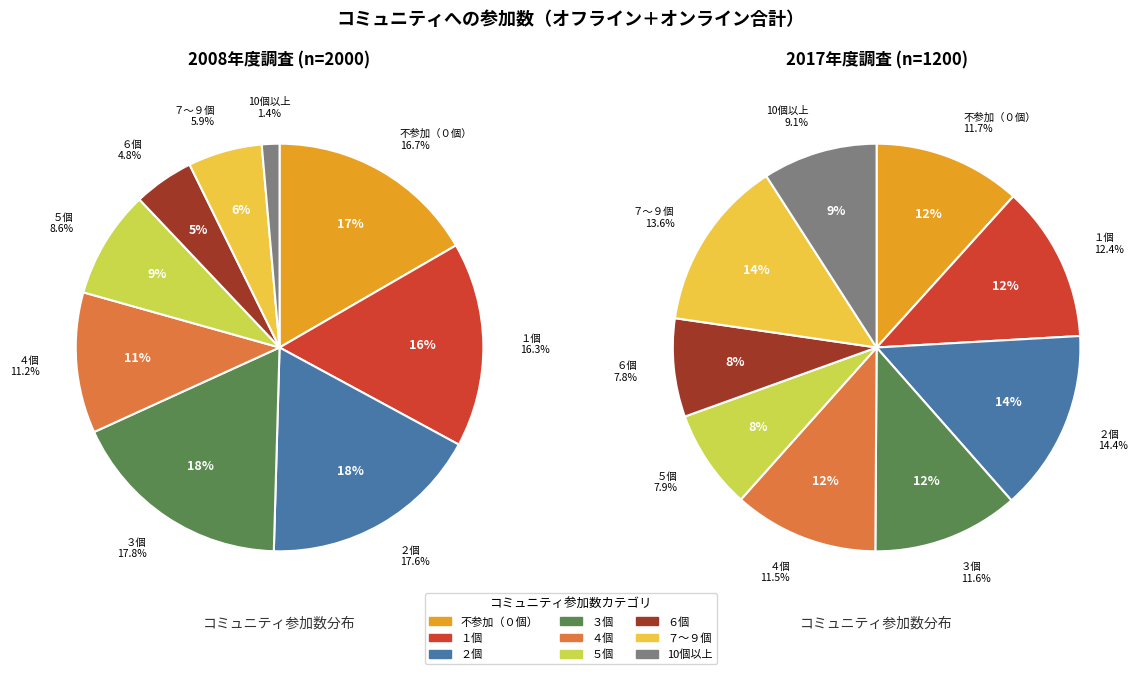

Rank the series at 不参加（０個） from lowest to highest value.

2017年度調査, 2008年度調査